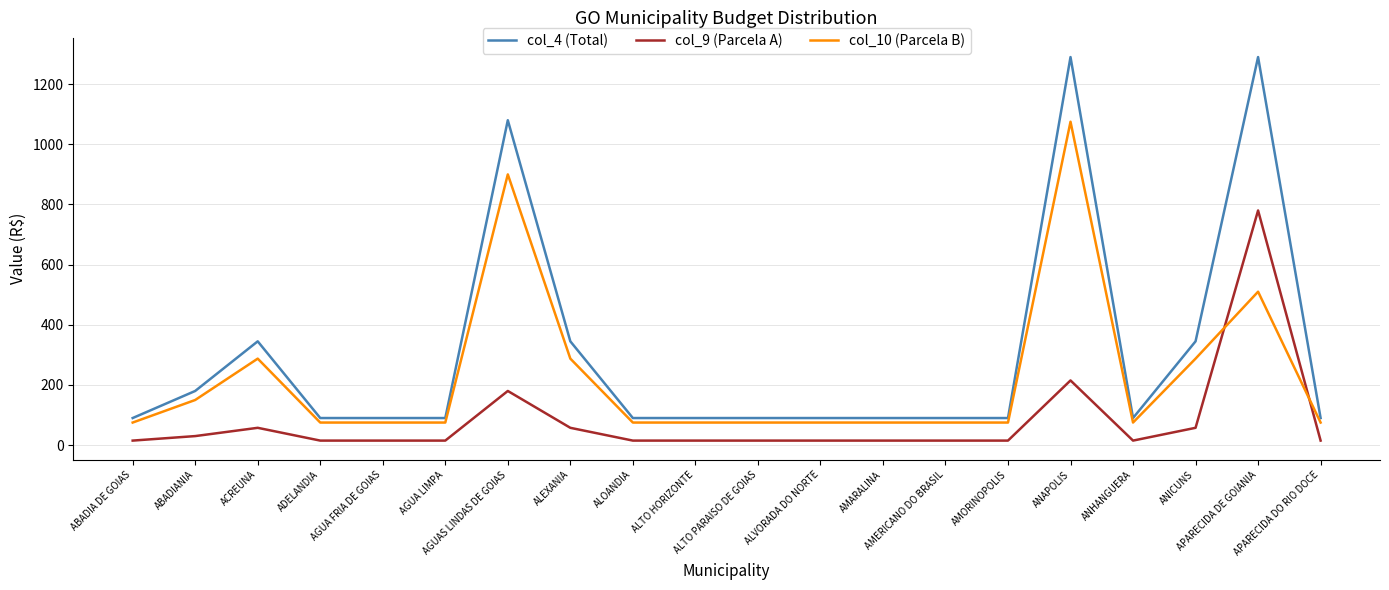

True or false: col_10 (Parcela B) and col_9 (Parcela A) intersect in this chart.

True